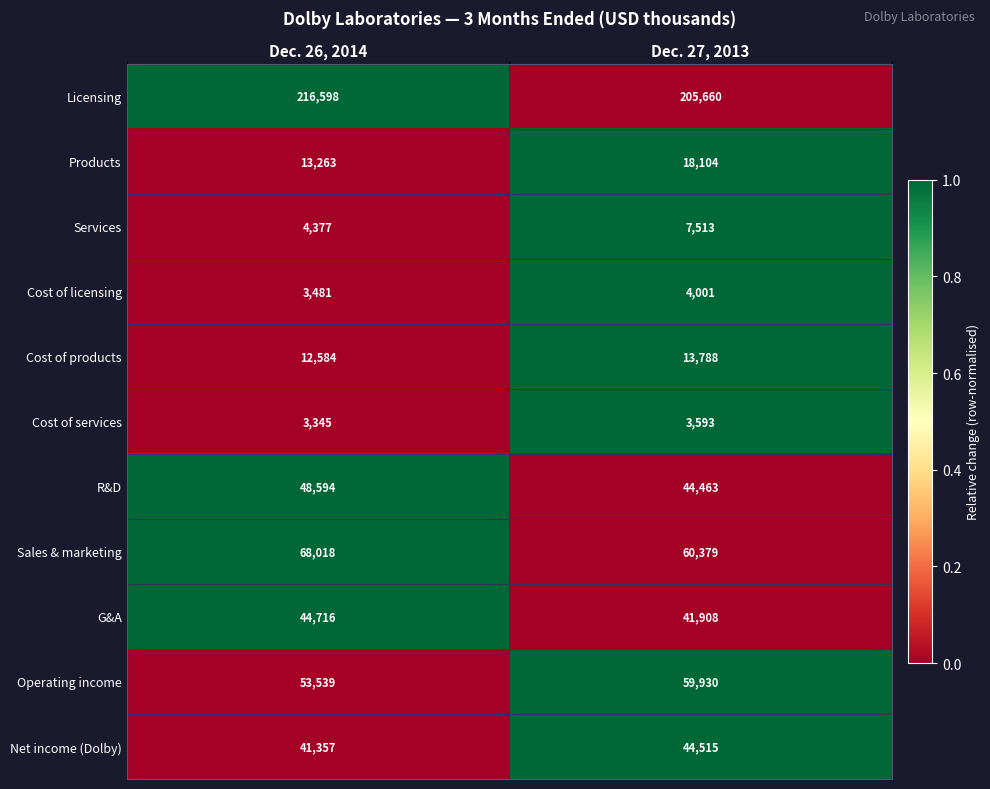

What value does the Licensing series have at Dec. 27, 2013, to the nearest 100?

205700